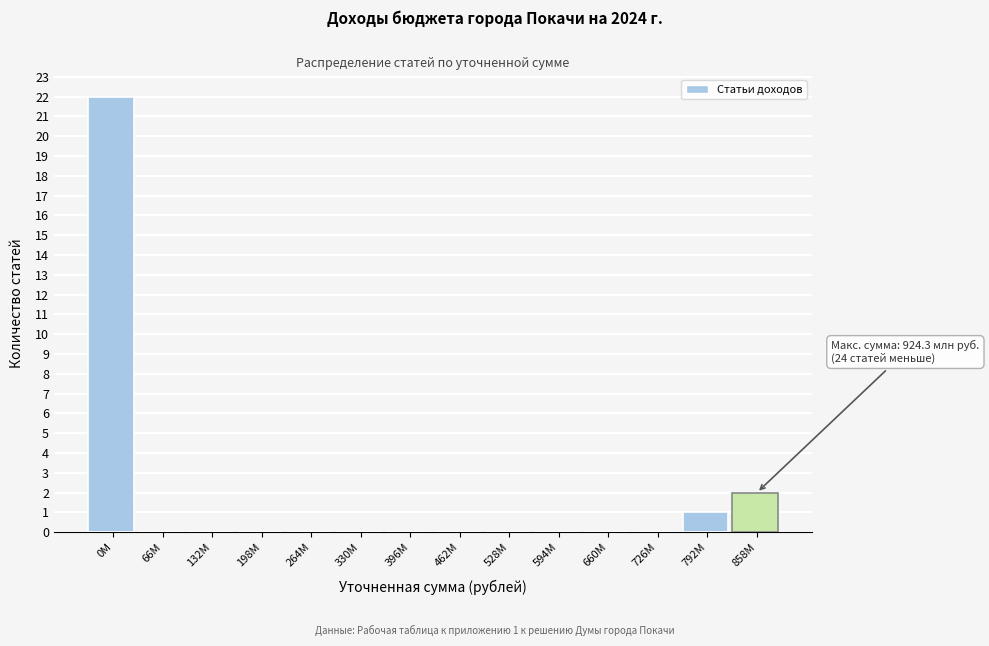

Reading left to right, extract all data points from this chart.

0М=22	66М=0	132М=0	198М=0	264М=0	330М=0	396М=0	462М=0	528М=0	594М=0	660М=0	726М=0	792М=1	858М=2